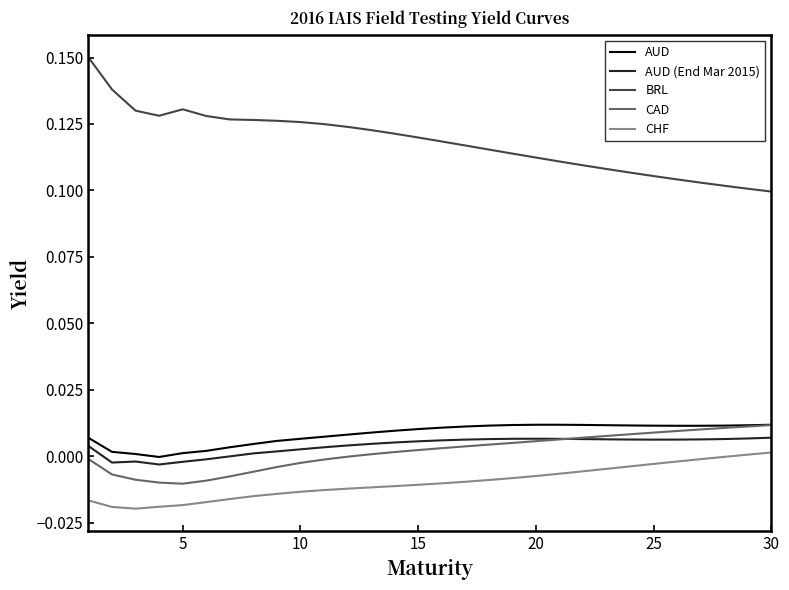

What are all the series names shown in the legend?

AUD, AUD (End Mar 2015), BRL, CAD, CHF